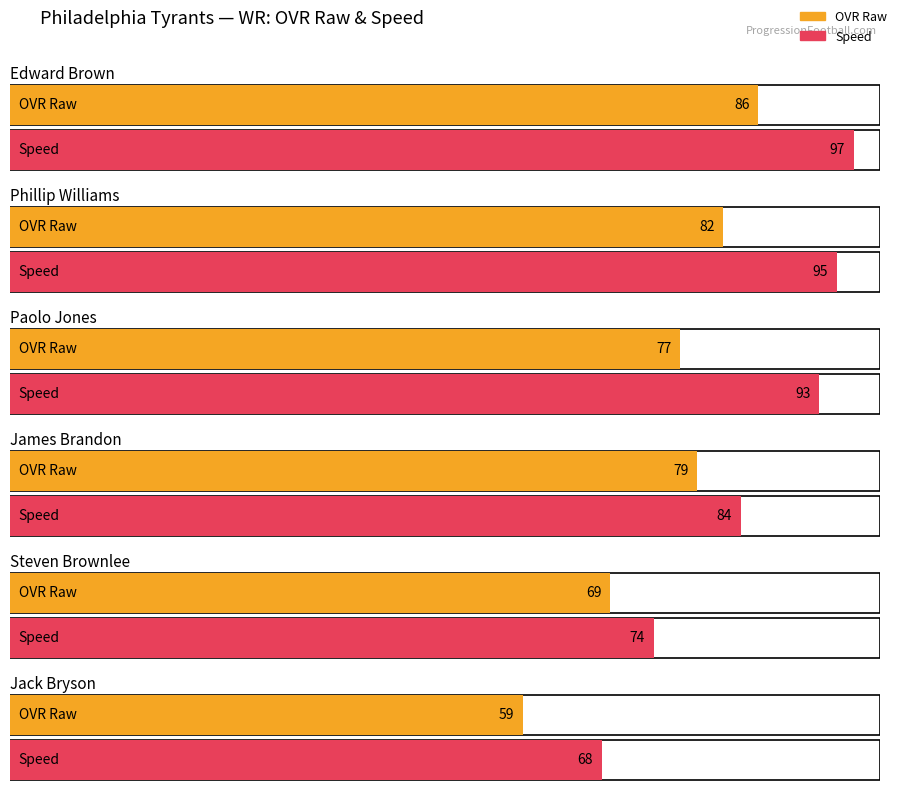

What is the value of the speed bar at the 4th from the left?

84